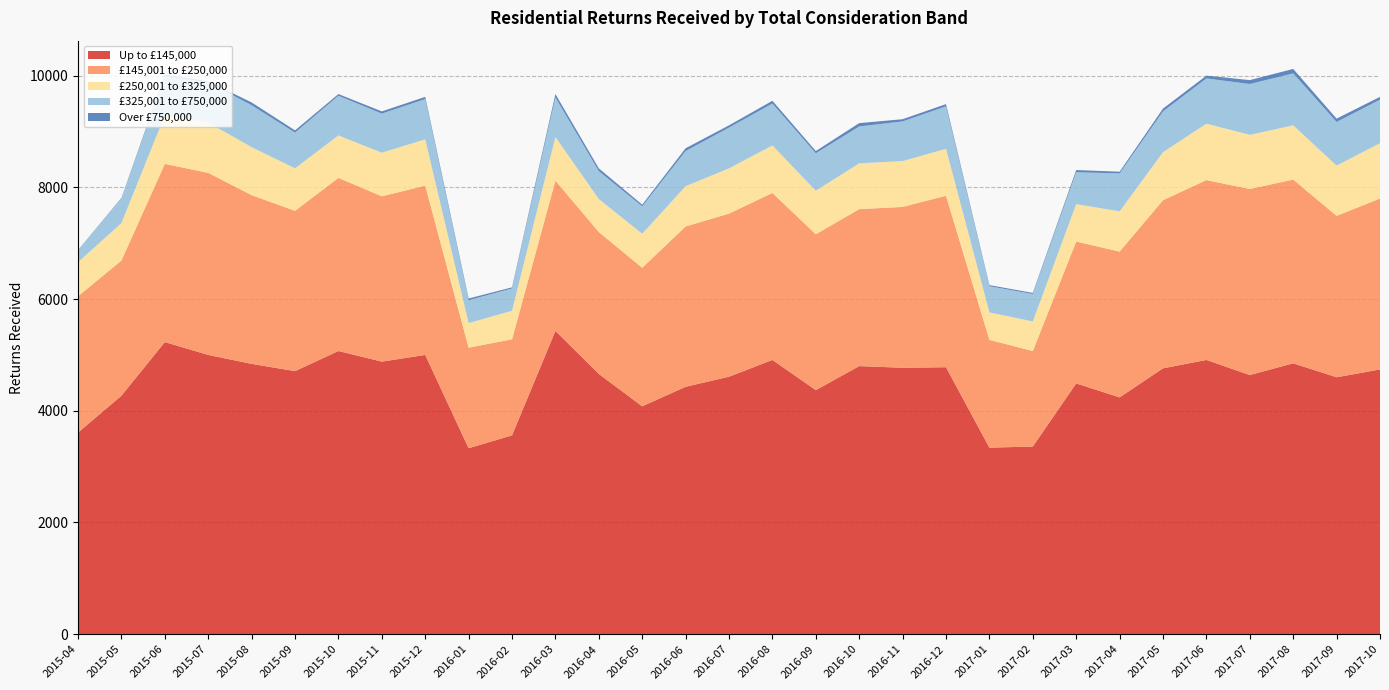

Reading right to left, list all the values displayed in this chart.

Up to £145,000: 4740	4600	4850	4640	4910	4760	4240	4490	3360	3340	4780	4770	4800	4370	4910	4610	4430	4080	4660	5430	3560	3330	5000	4880	5070	4710	4840	5000	5230	4270	3610
£145,001 to £250,000: 3060	2890	3290	3330	3220	3010	2610	2540	1710	1930	3070	2880	2810	2790	2990	2920	2870	2480	2540	2690	1720	1800	3030	2960	3100	2870	3020	3260	3190	2420	2440
£250,001 to £325,000: 990	900	970	970	1010	860	720	670	530	490	840	820	820	780	850	810	720	610	590	780	510	440	830	780	760	760	860	900	870	670	610
£325,001 to £750,000: 780	780	930	910	810	730	680	570	490	470	760	710	660	670	750	730	630	490	500	710	400	410	720	700	710	640	750	720	700	440	220
Over £750,000: 50	60	80	70	50	50	30	40	20	20	40	40	60	40	50	40	50	30	50	60	20	30	40	40	30	40	50	20	30	10	0